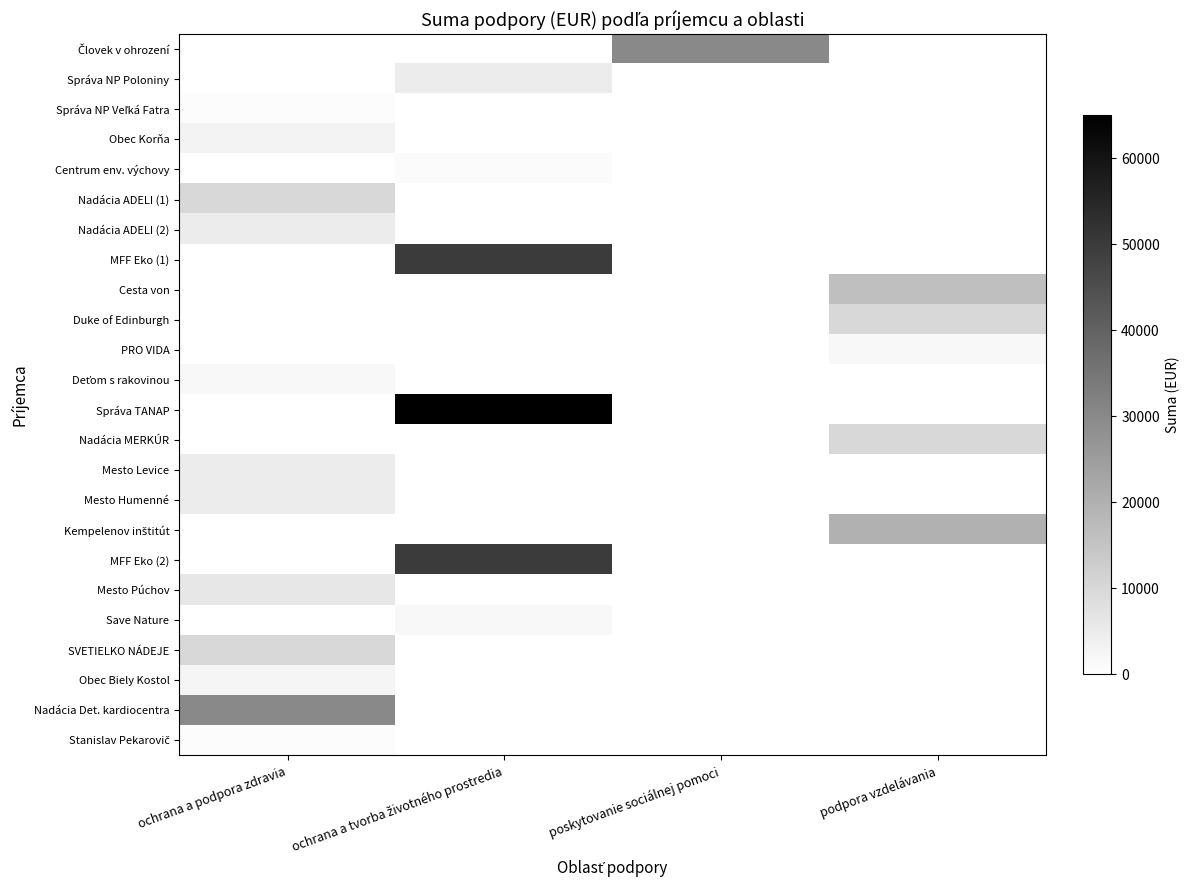

Rank the series by their maximum value, from lowest to highest.

Správa NP Veľká Fatra, Stanislav Pekarovič, Centrum env. výchovy, PRO VIDA, Deťom s rakovinou, Save Nature, Obec Biely Kostol, Obec Korňa, Mesto Levice, Správa NP Poloniny, Nadácia ADELI (2), Mesto Humenné, Mesto Púchov, Nadácia ADELI (1), Duke of Edinburgh, Nadácia MERKÚR, SVETIELKO NÁDEJE, Cesta von, Kempelenov inštitút, Človek v ohrození, Nadácia Det. kardiocentra, MFF Eko (1), MFF Eko (2), Správa TANAP